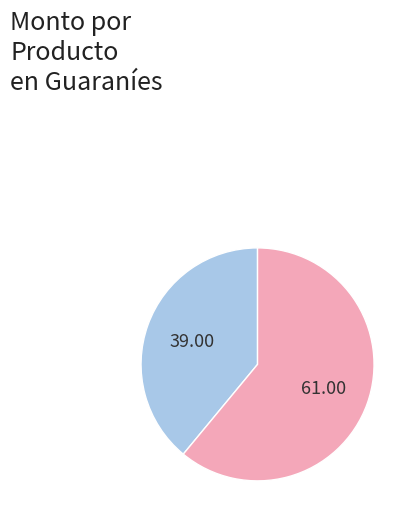

Is there a majority slice in this chart?

Yes